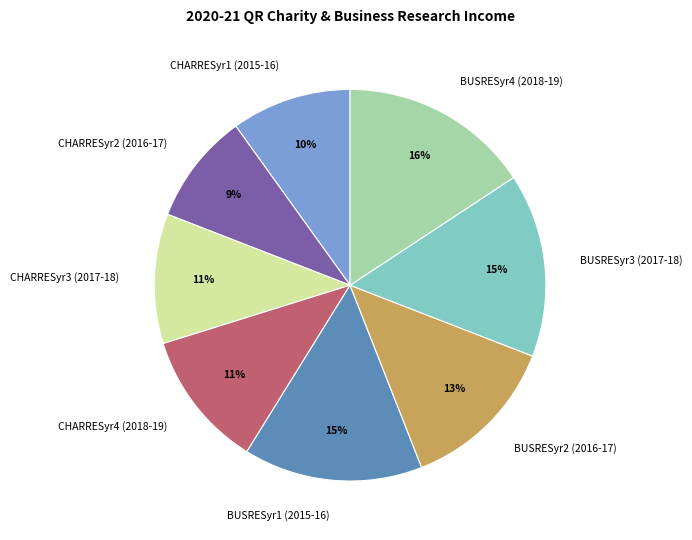

To the nearest percent, what is the average slice percentage?

12%